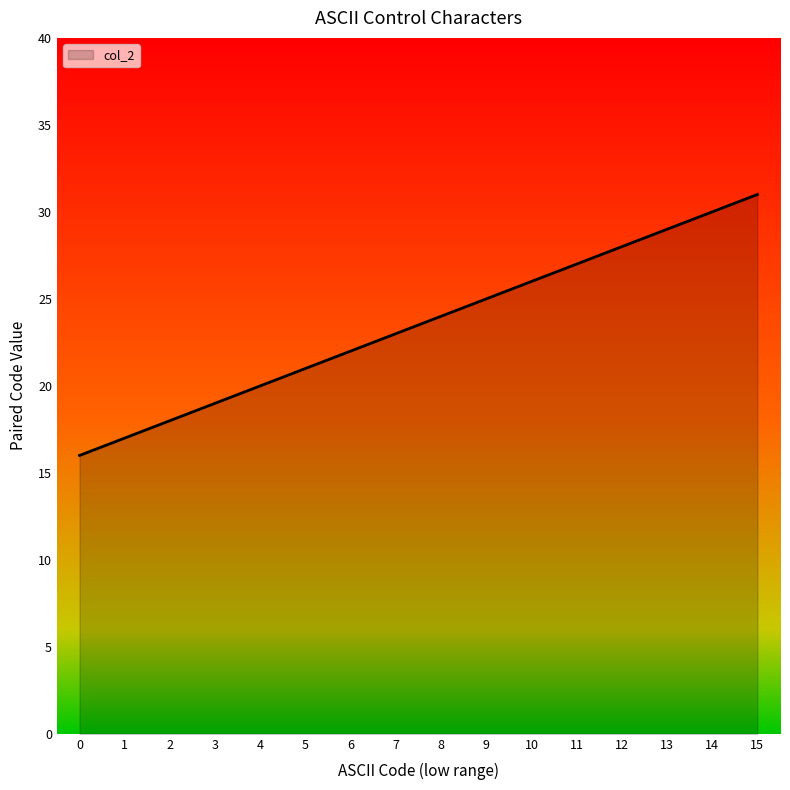

List the labels in order of value, largest first.

15, 14, 13, 12, 11, 10, 9, 8, 7, 6, 5, 4, 3, 2, 1, 0